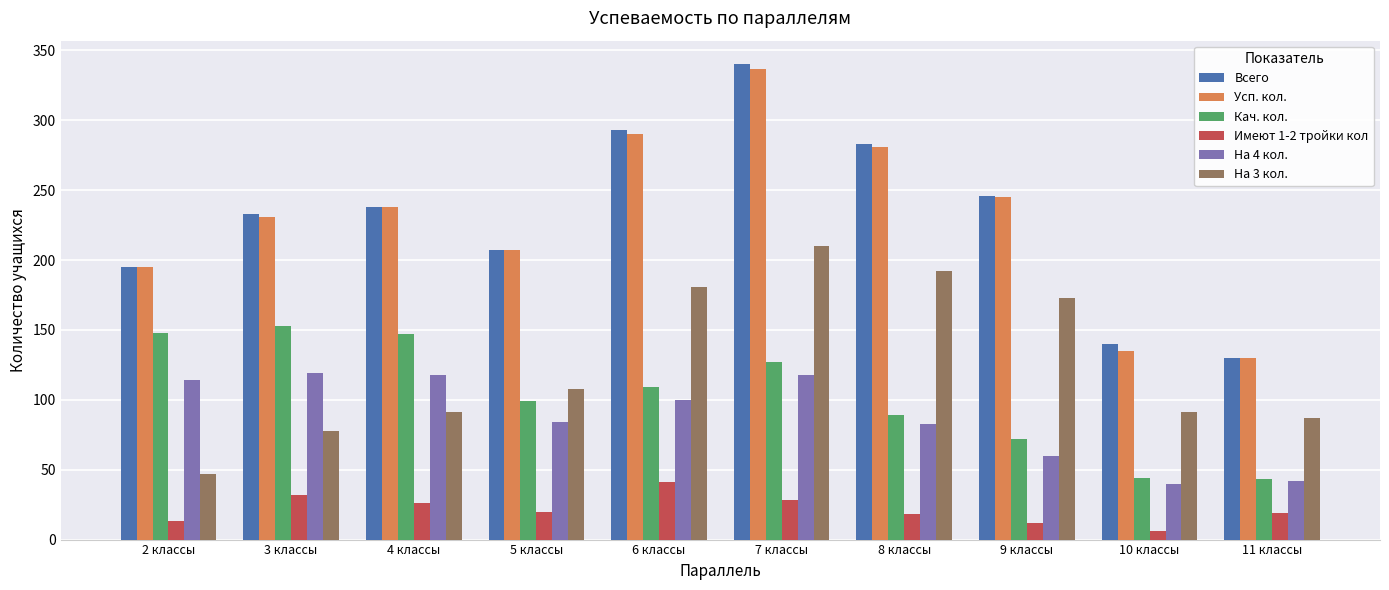

List the labels in order of Всего value, smallest first.

11 классы, 10 классы, 2 классы, 5 клаcсы, 3 классы, 4 классы, 9 классы, 8 классы, 6 классы, 7 классы